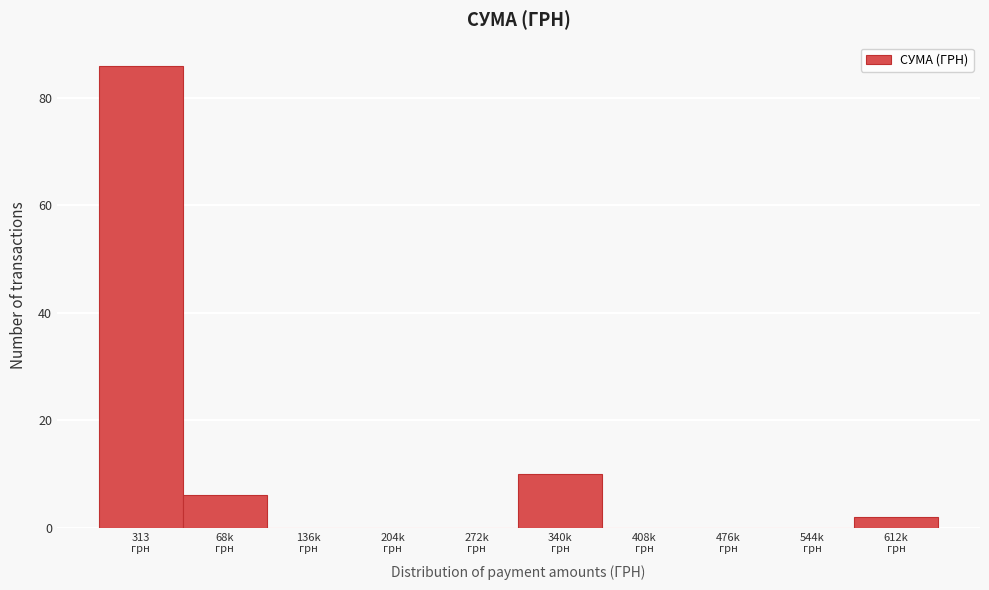

What is the sum of all values?

104